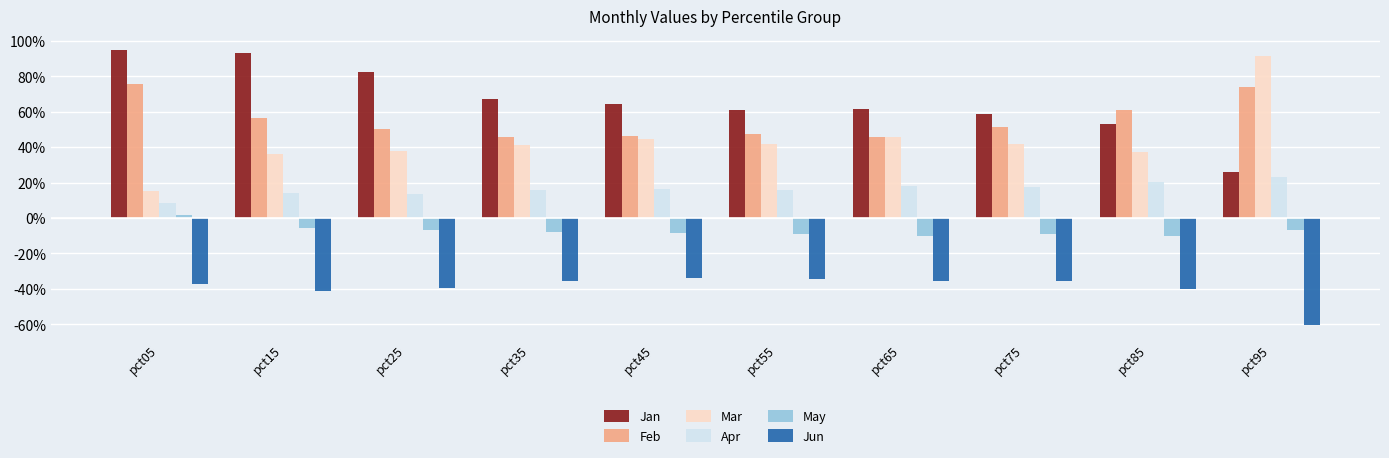

Reading left to right, what are all the values shown in this chart?

Jan: 0.9	0.9	0.8	0.7	0.6	0.6	0.6	0.6	0.5	0.3
Feb: 0.8	0.6	0.5	0.5	0.5	0.5	0.5	0.5	0.6	0.7
Mar: 0.2	0.4	0.4	0.4	0.4	0.4	0.5	0.4	0.4	0.9
Apr: 0.1	0.1	0.1	0.2	0.2	0.2	0.2	0.2	0.2	0.2
May: 0.0	-0.1	-0.1	-0.1	-0.1	-0.1	-0.1	-0.1	-0.1	-0.1
Jun: -0.4	-0.4	-0.4	-0.4	-0.3	-0.3	-0.4	-0.4	-0.4	-0.6